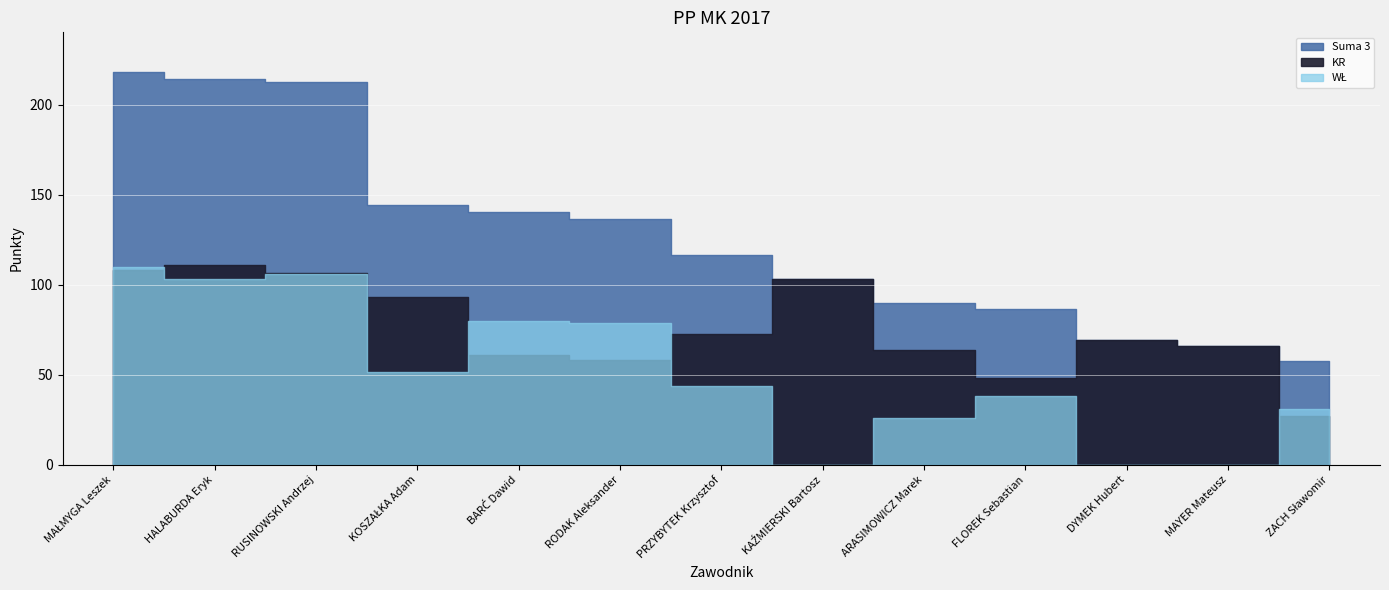

Does the chart display data point markers on the line(s)?

No